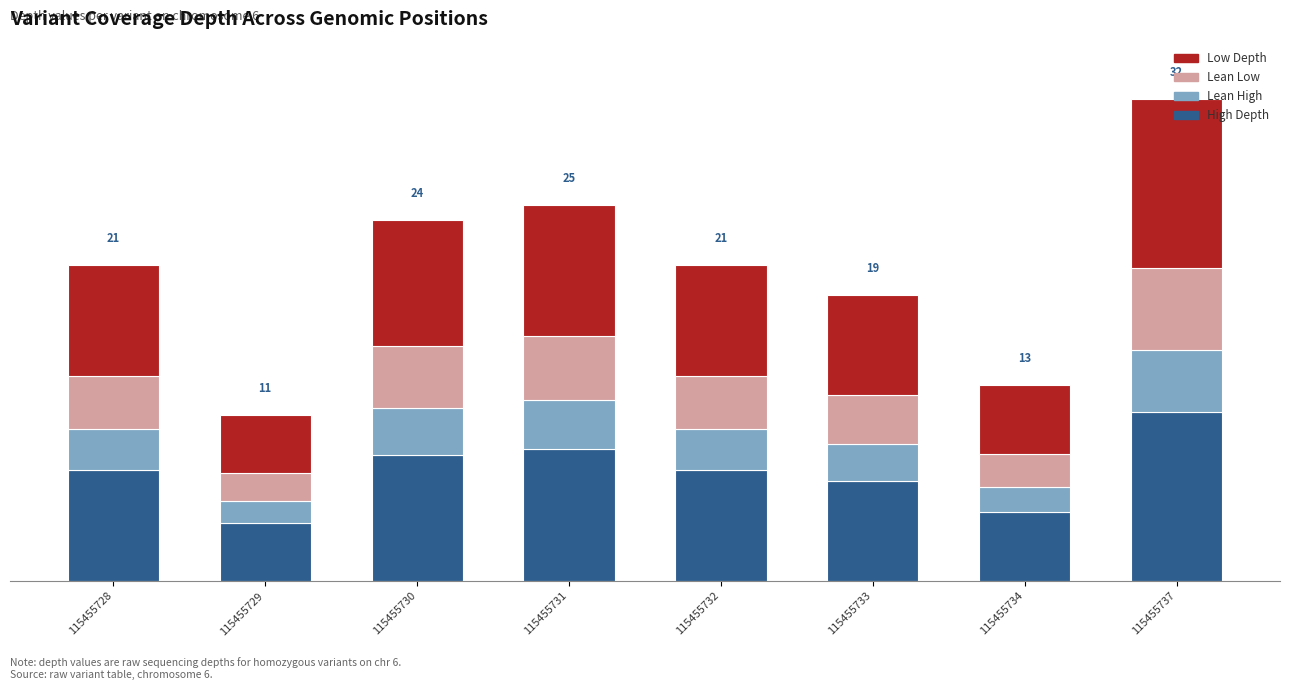

What are all the series names shown in the legend?

Low Depth, Lean Low, Lean High, High Depth